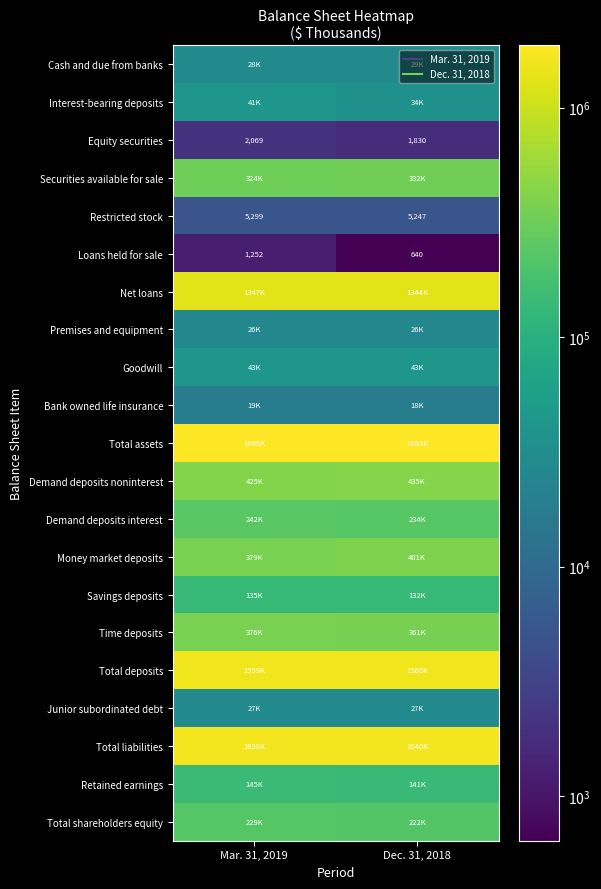

What is the spread (max minus min) of values at Mar. 31, 2019?

1867152